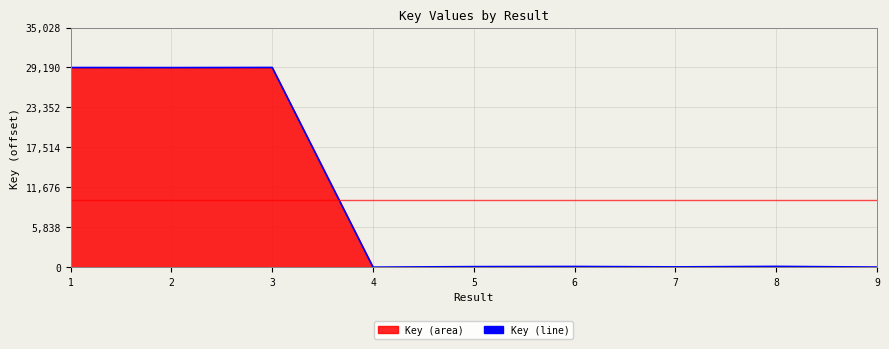

Where is the data nearest to the value 14595?

8